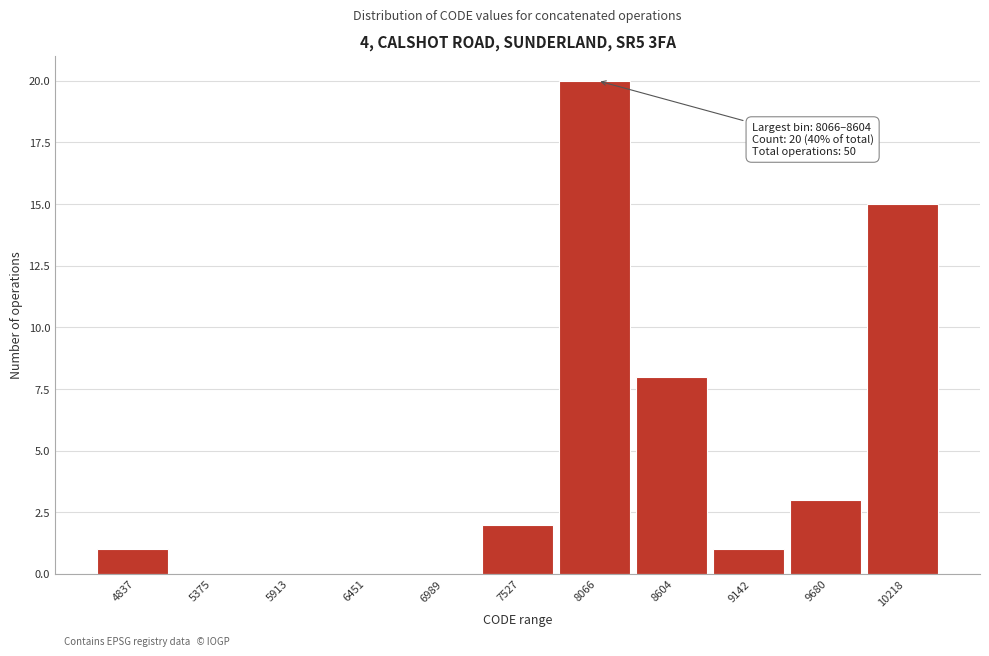

Reading left to right, extract all data points from this chart.

4837=1	5375=0	5913=0	6451=0	6989=0	7527=2	8066=20	8604=8	9142=1	9680=3	10218=15